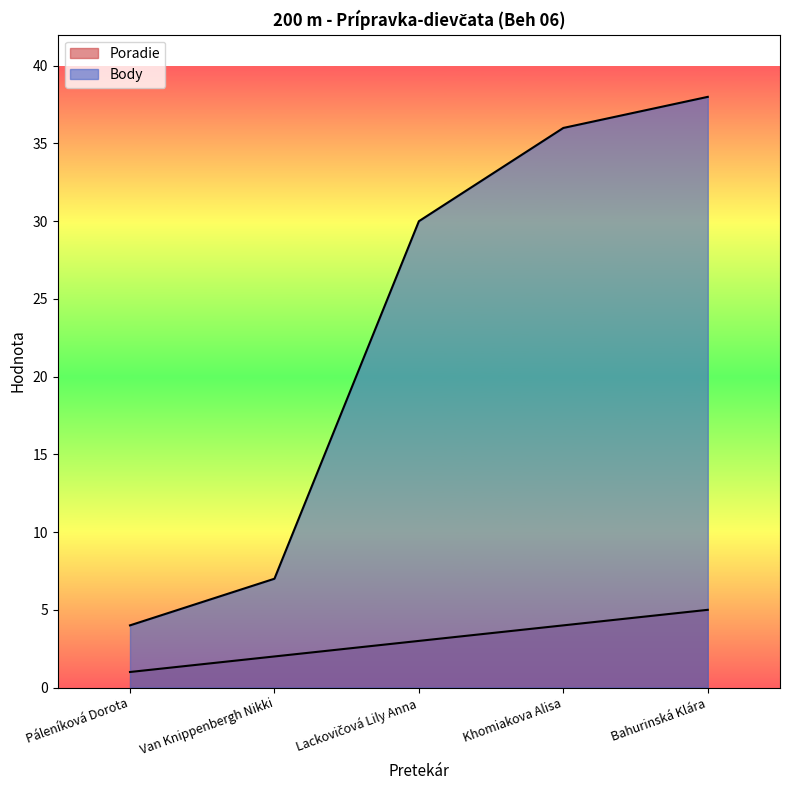

What are all the series names shown in the legend?

Poradie, Body